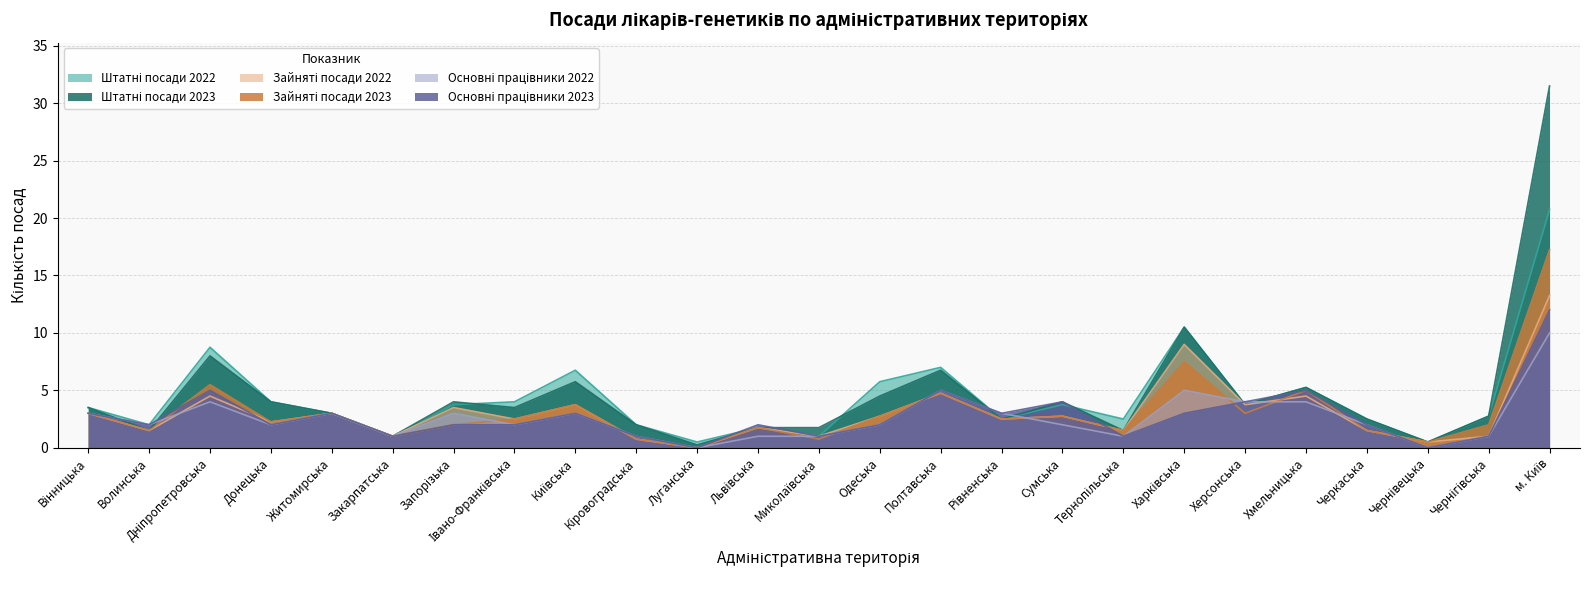

The Основні працівники 2022 series shows 0.0 at Чернівецька. True or false?

True